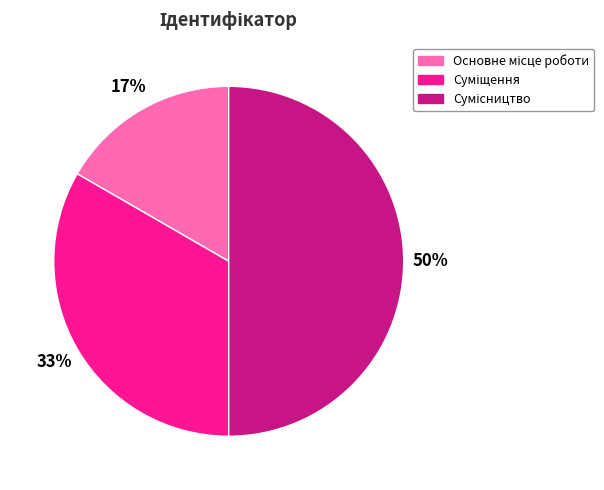

To the nearest percent, what is the difference between the largest and smallest slice percentages?

33%